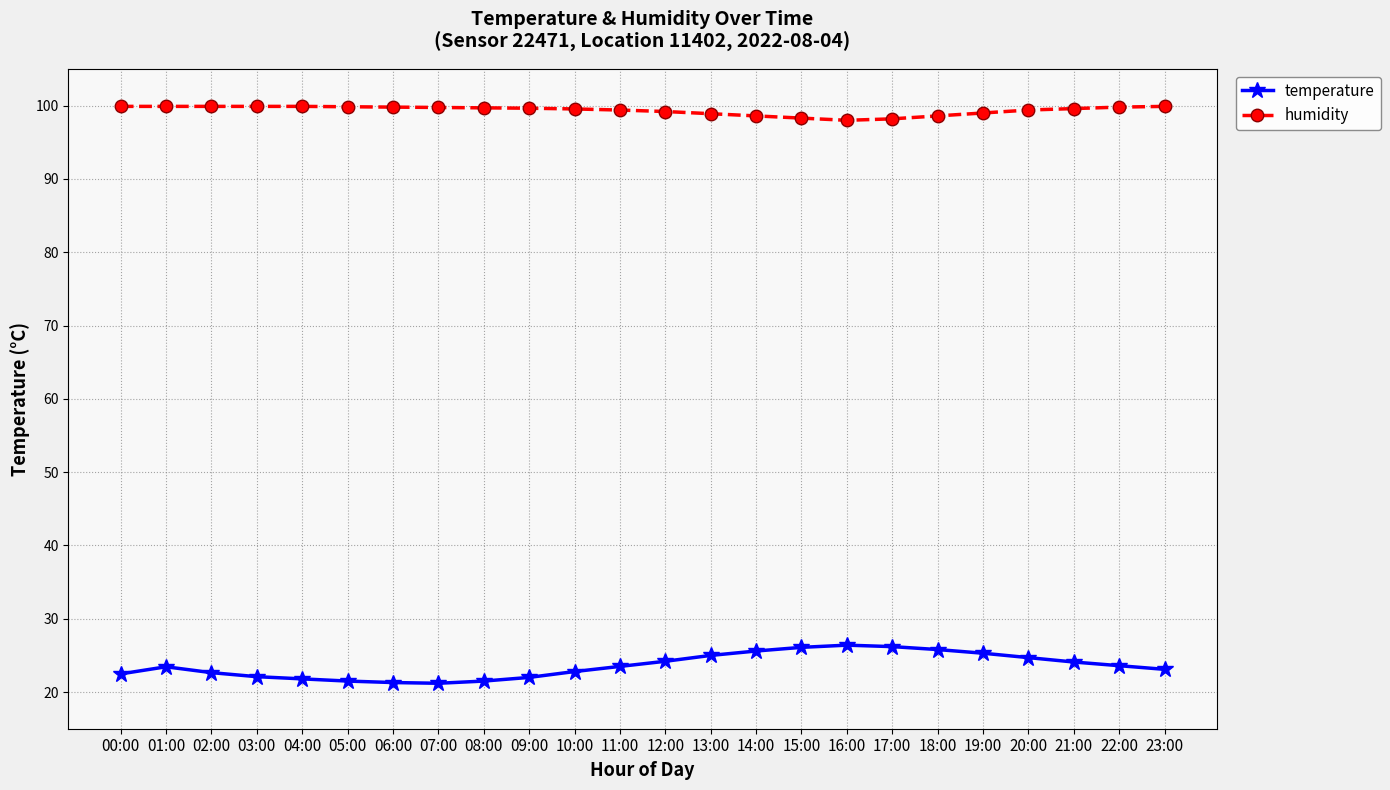

What is the label of the 20th point from the left?

19:00